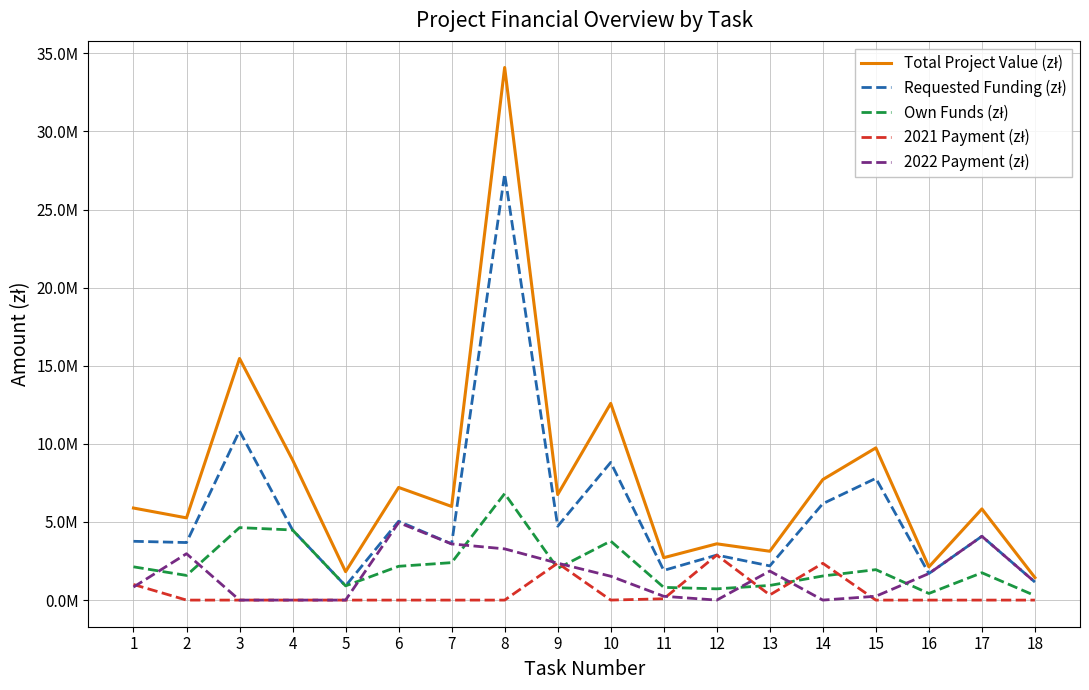

Which category has the highest value across all series?

8